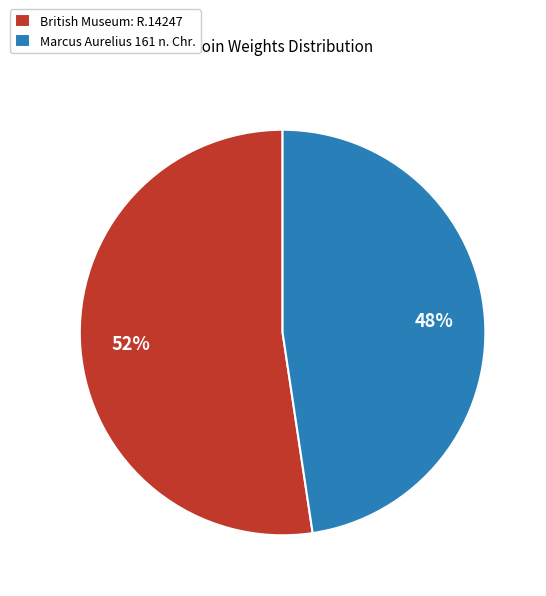

Is the sum of Marcus Aurelius 161 n. Chr. and British Museum: R.14247 greater than half?

Yes